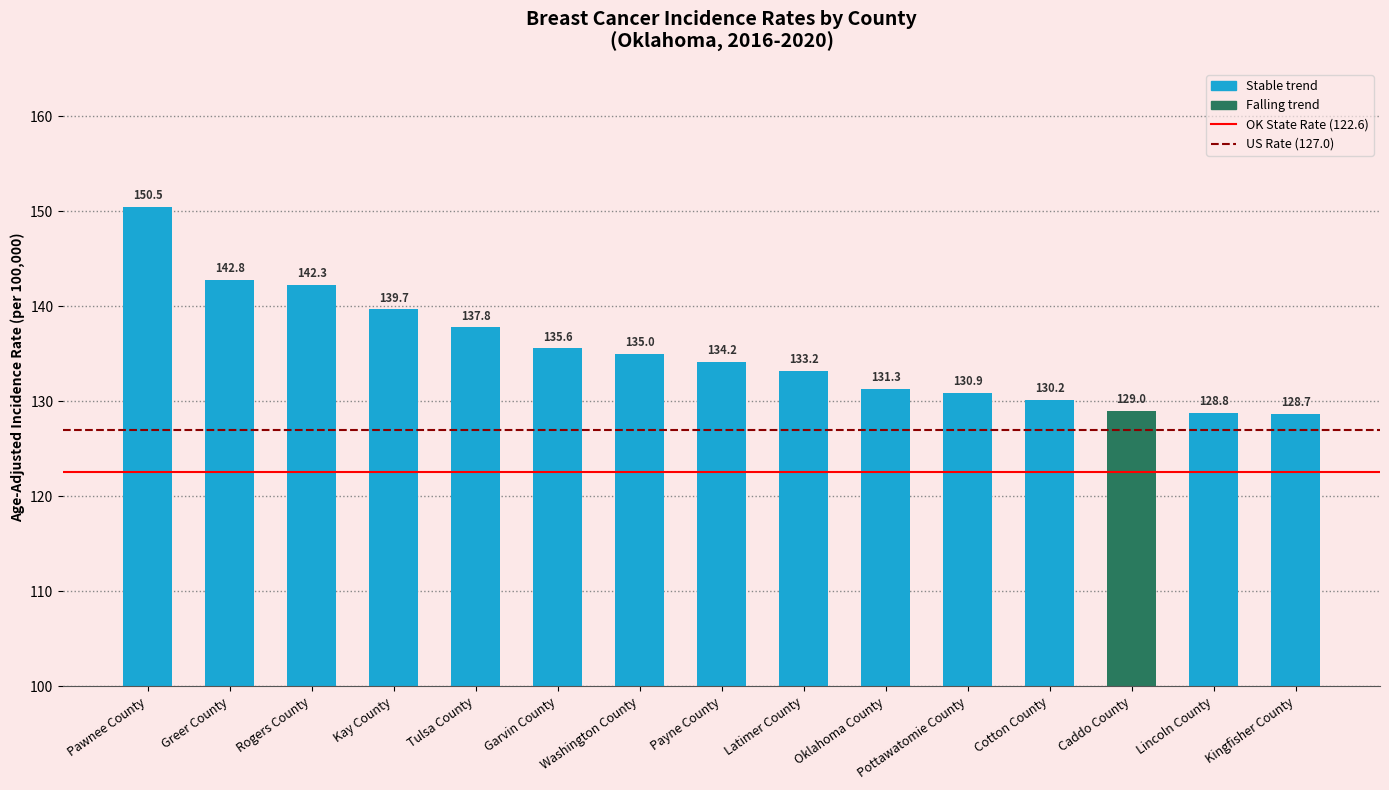

True or false: the data shows 128.8 at Lincoln County.

True